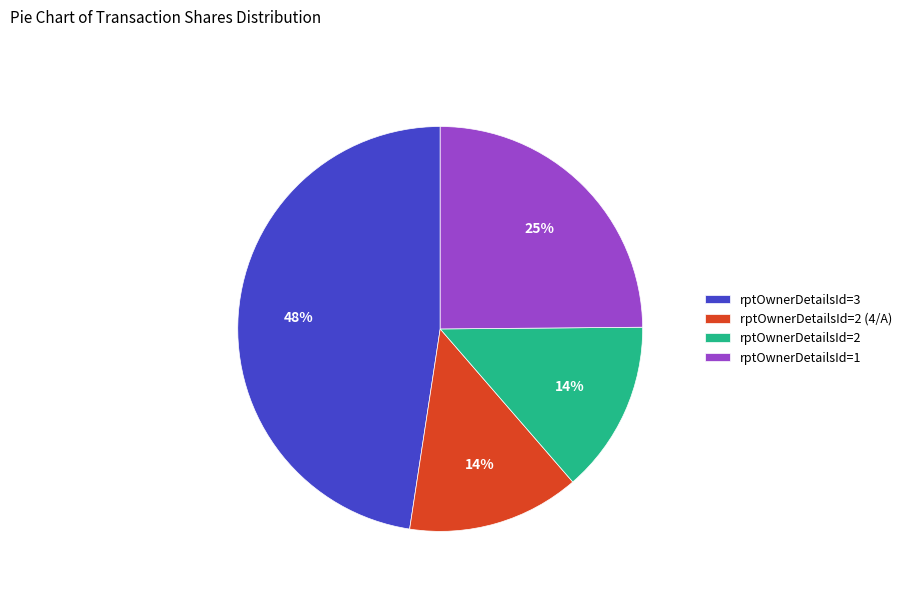

Count the number of slices in the pie.

4